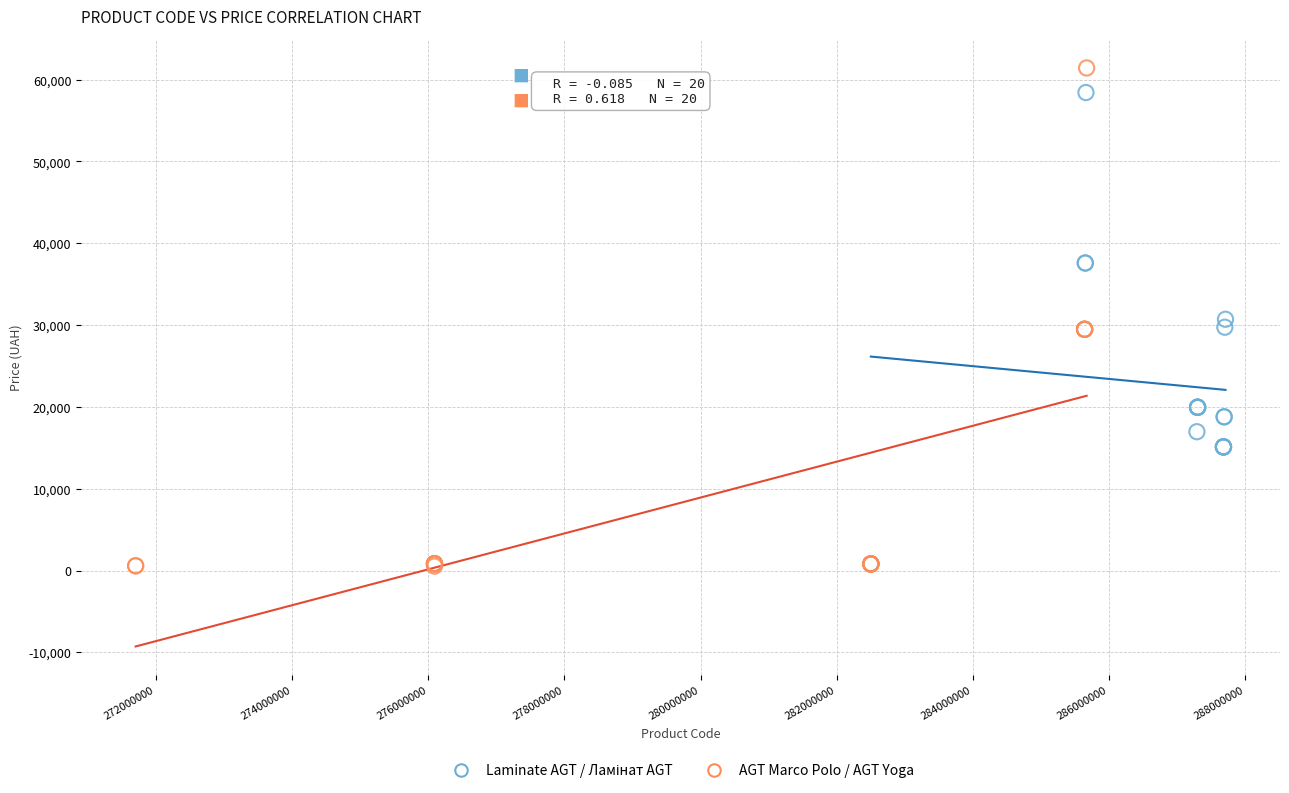

Which series has the widest spread of Y values?

AGT Marco Polo / AGT Yoga